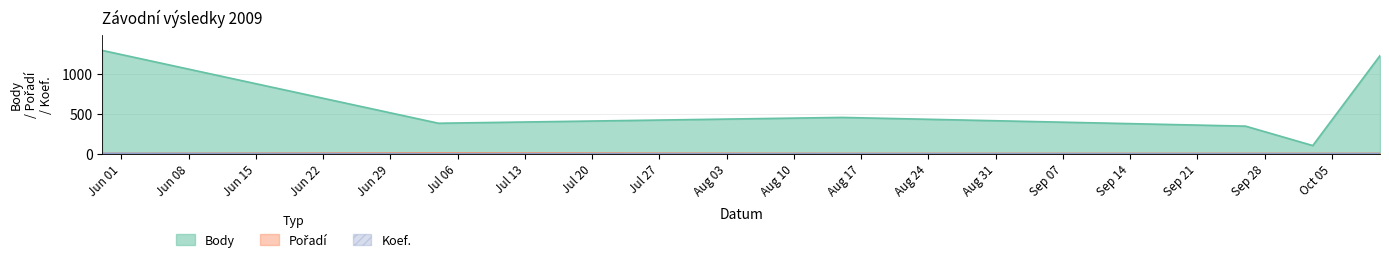

Reading left to right, list all the values displayed in this chart.

Body: 2009-05-30=1291	2009-07-04=380	2009-08-15=453	2009-09-26=344	2009-10-03=101	2009-10-10=1226
Pořadí: 2009-05-30=3	2009-07-04=10	2009-08-15=4	2009-09-26=4	2009-10-03=4	2009-10-10=4
Koef.: 2009-05-30=4	2009-07-04=1	2009-08-15=1	2009-09-26=1	2009-10-03=1	2009-10-10=2